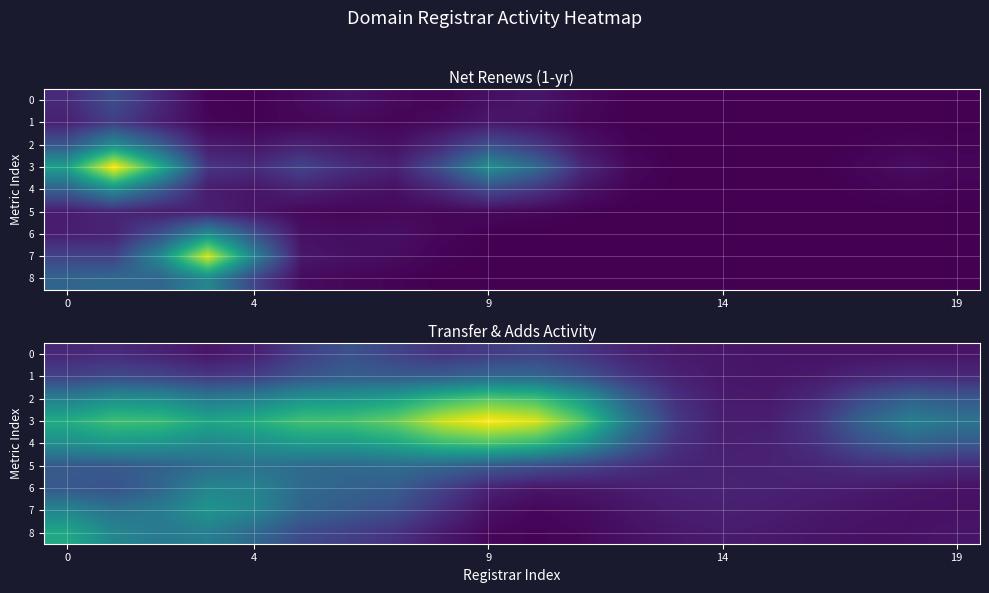

Read the row_0 value at 12.

0.3